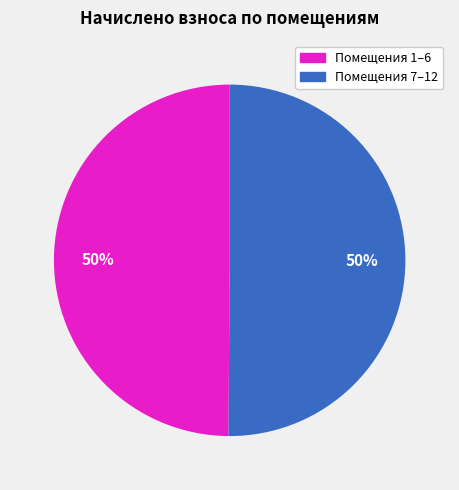

To the nearest percent, what is the average slice percentage?

50%